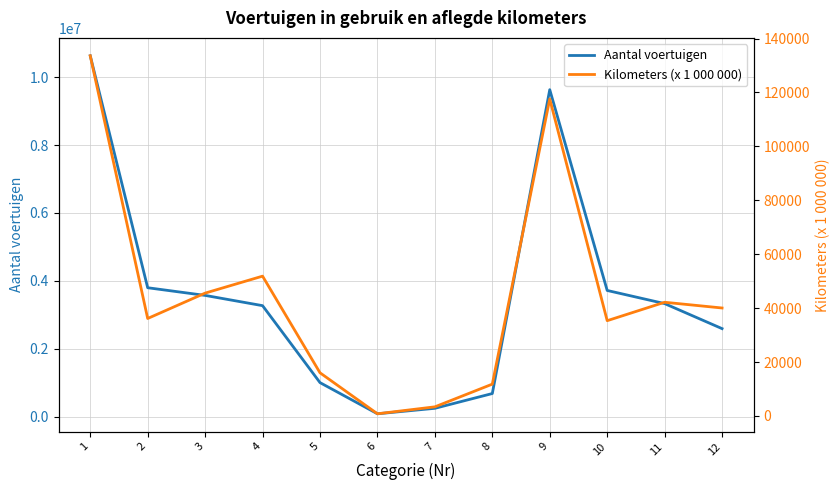

Reading right to left, what are all the values shown in this chart?

Aantal voertuigen: 2590210.0	3328160.0	3715367.0	9633737.0	677142.0	241552.0	80339.0	999033.0	3267352.0	3569712.0	3795706.0	10632770.0
Kilometers (x 1 000 000): 40055.3	42182.8	35347.7	117585.7	11811.4	3393.0	815.0	16019.4	51866.7	45575.7	36162.7	133605.1